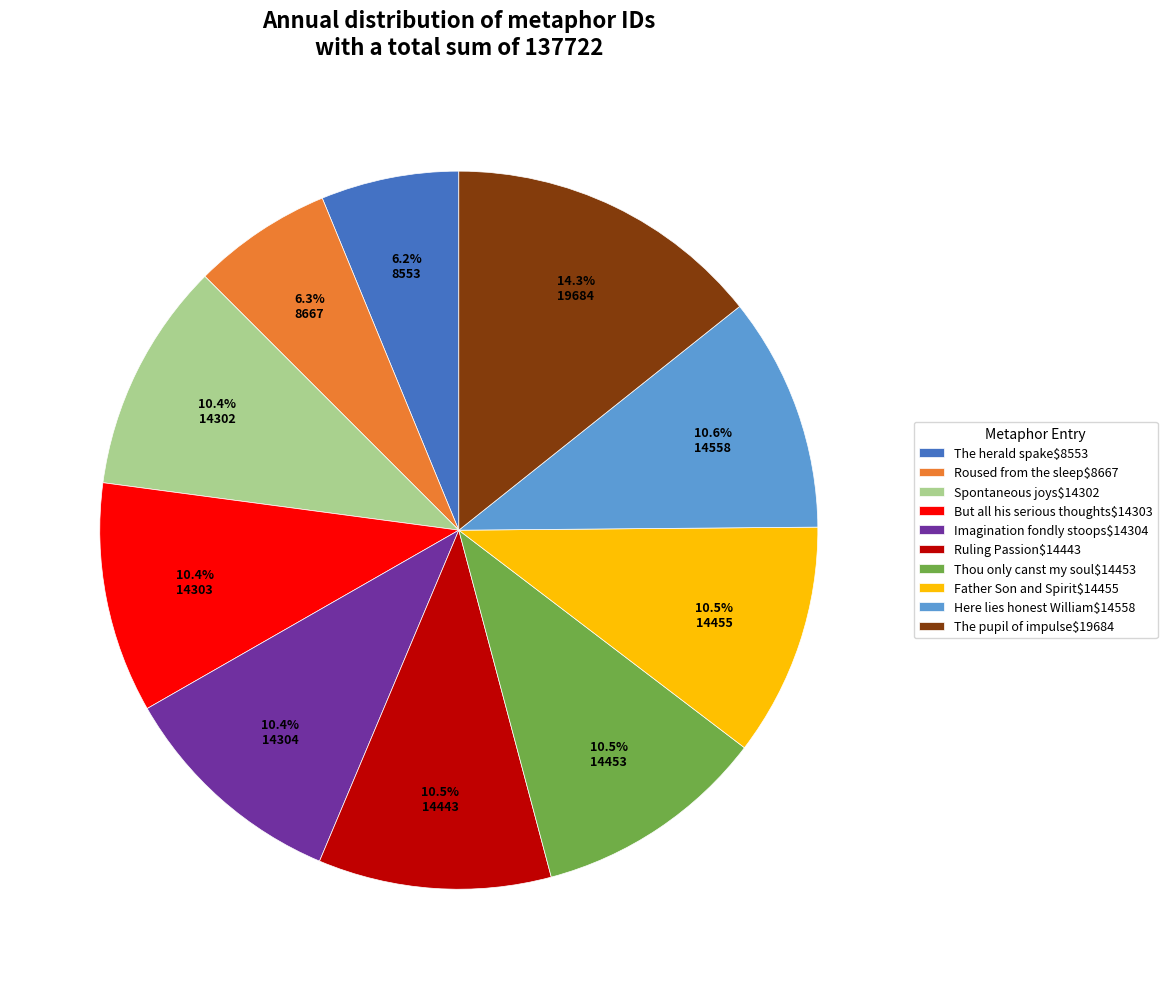

How much of the chart is everything except The pupil of impulse$19684?

85.7%